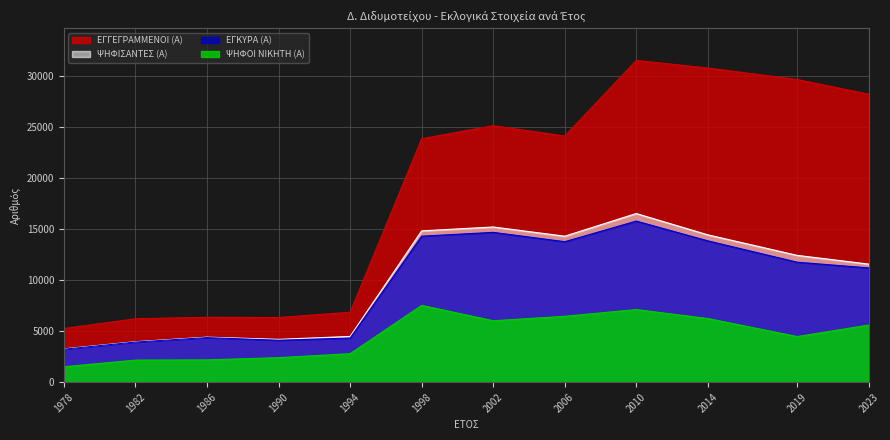

In ΨΗΦΟΙ ΝΙΚΗΤΗ (Α), how many points are higher than both neighbors (excluding endpoints)?

2